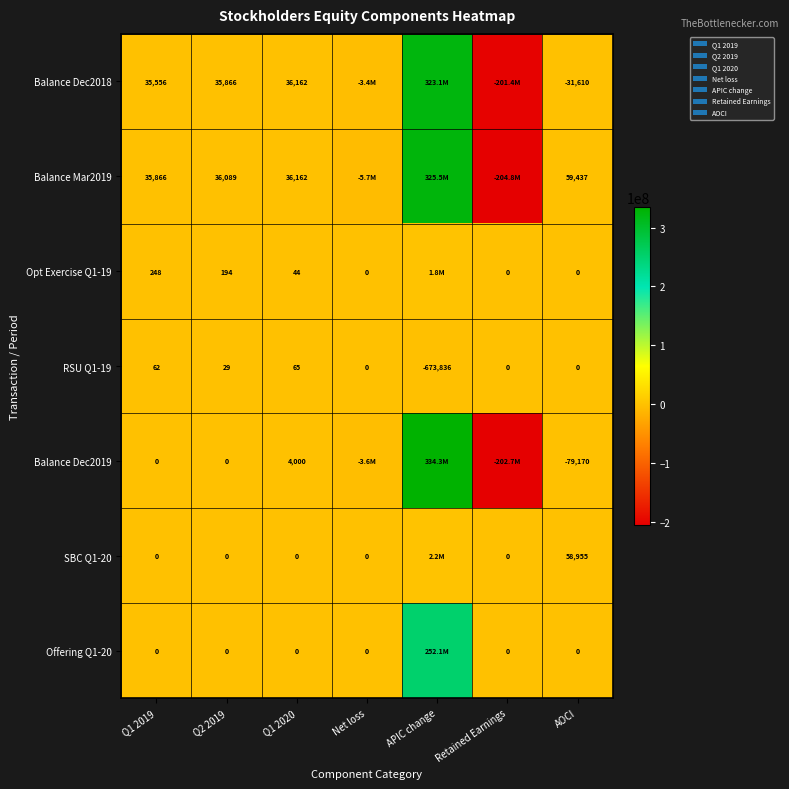

What is the total value across all series at Q1 2020?

76433